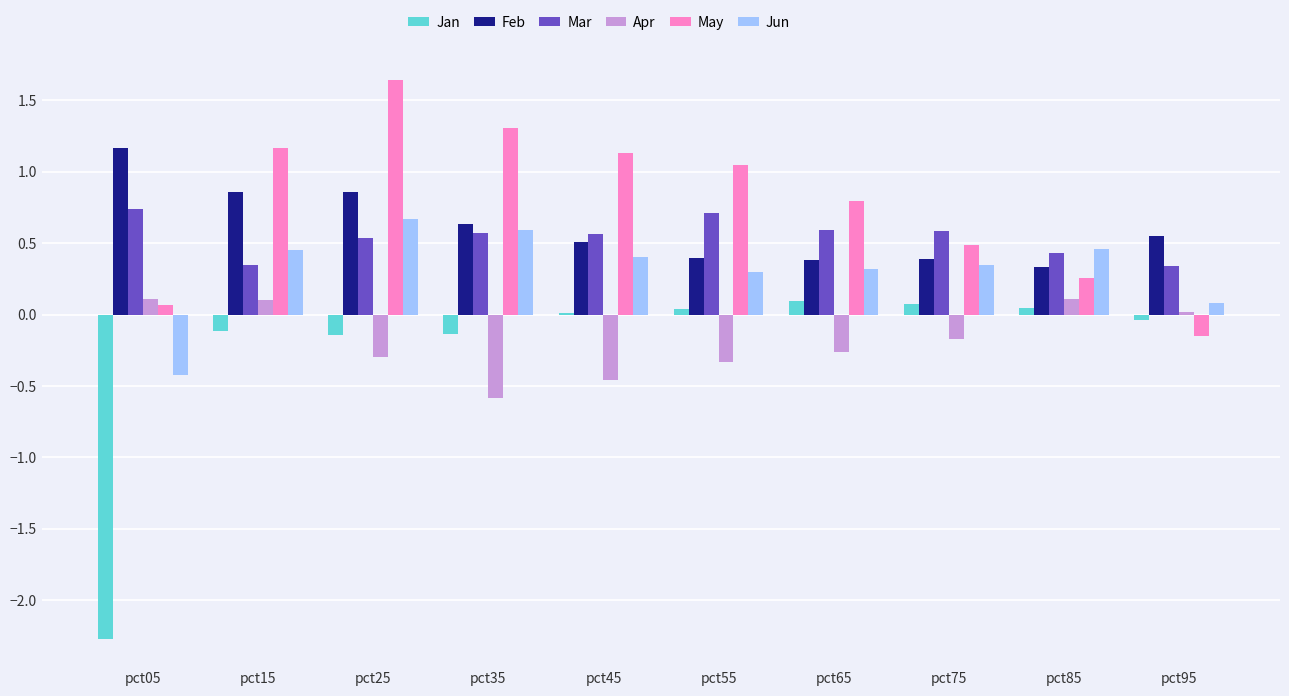

Between pct25 and pct35, which series saw the biggest shift?

May